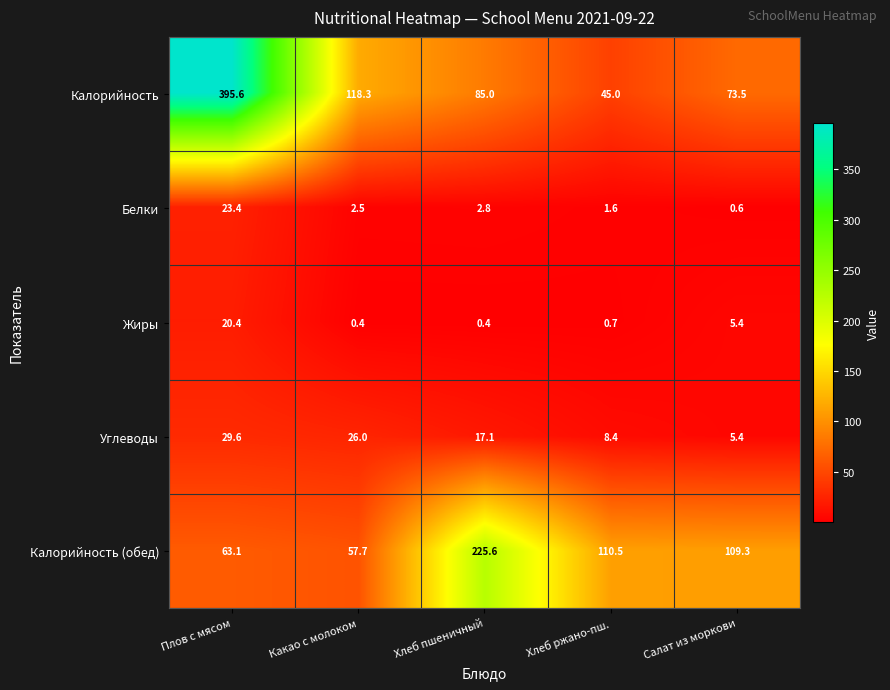

What is the sum of all Калорийность (обед) values?

566.2